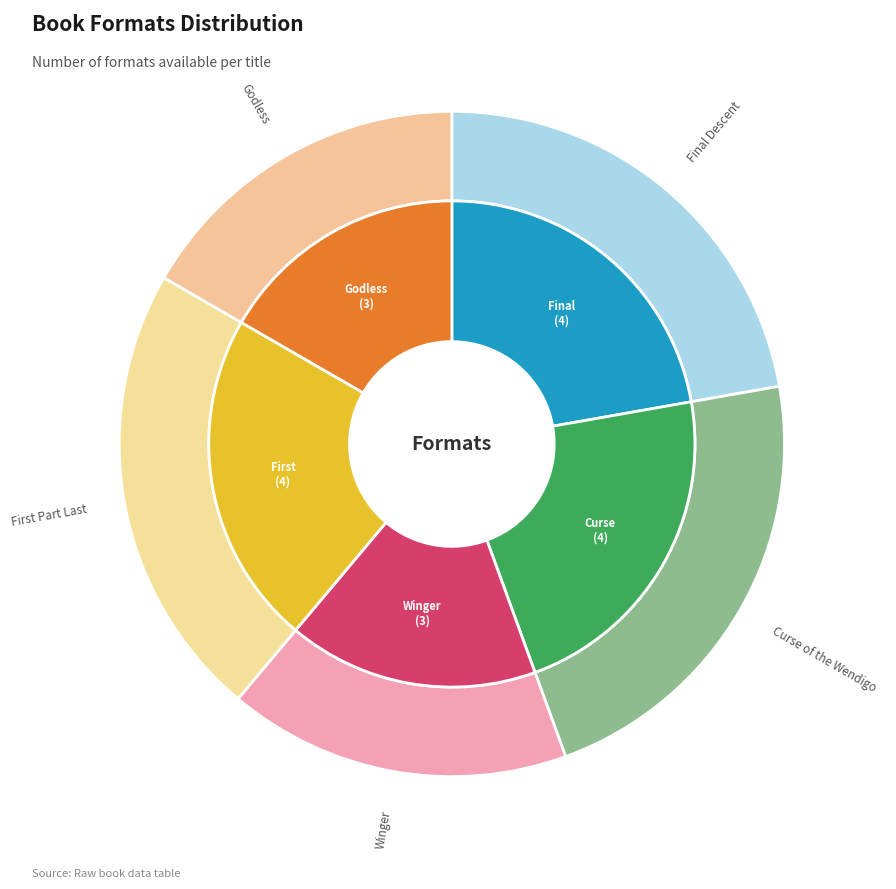

Is Godless the majority of the pie?

No